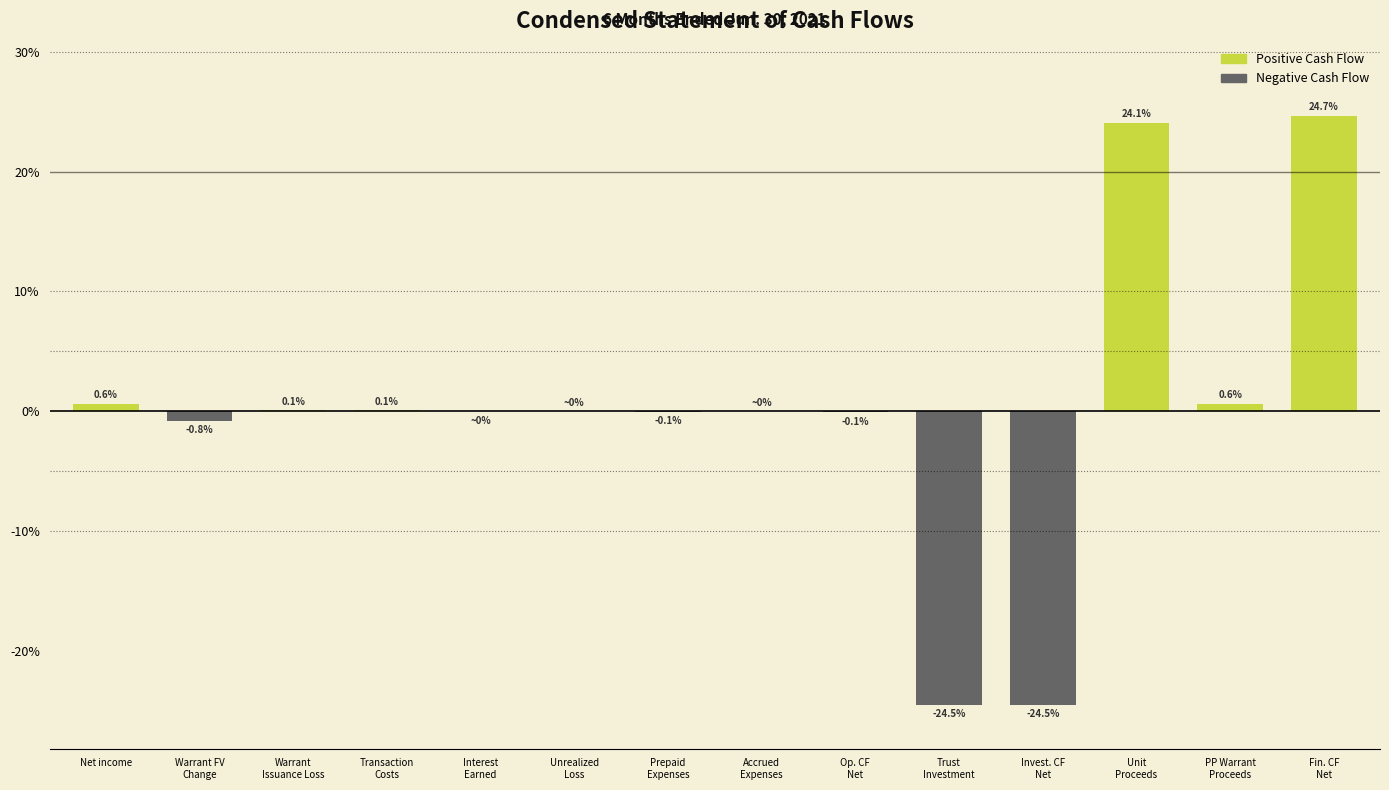

Where does the data first go above 0?

Net income